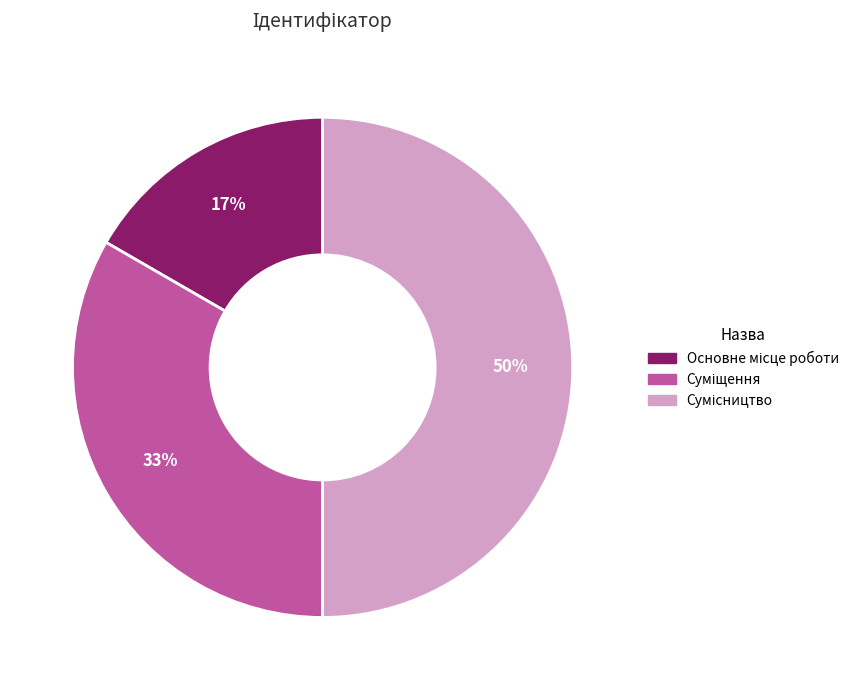

To the nearest percent, what is the difference between the largest and smallest slice percentages?

33%